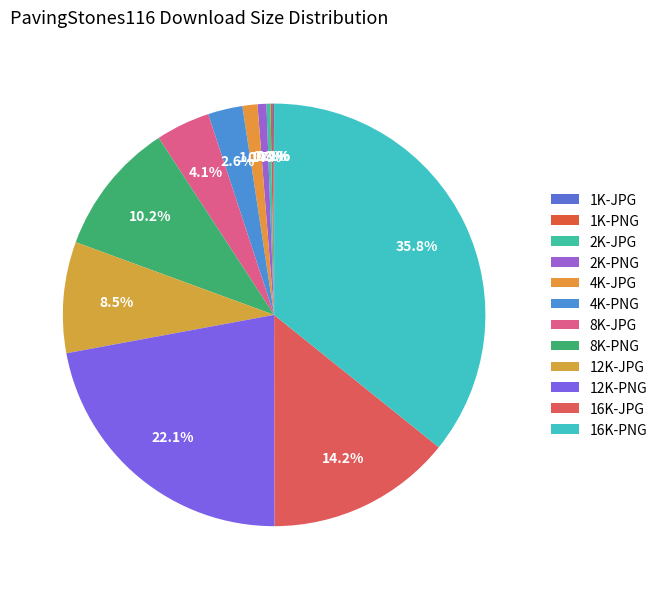

Is it true that 4K-PNG is 14% of the pie?

False